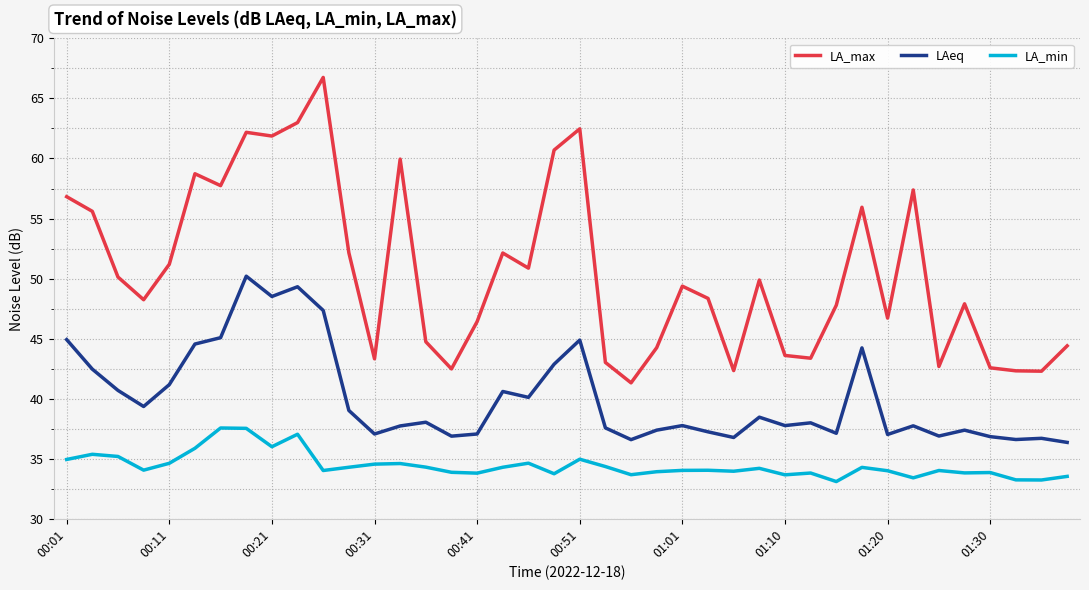

True or false: LAeq and LA_min cross at least once.

False